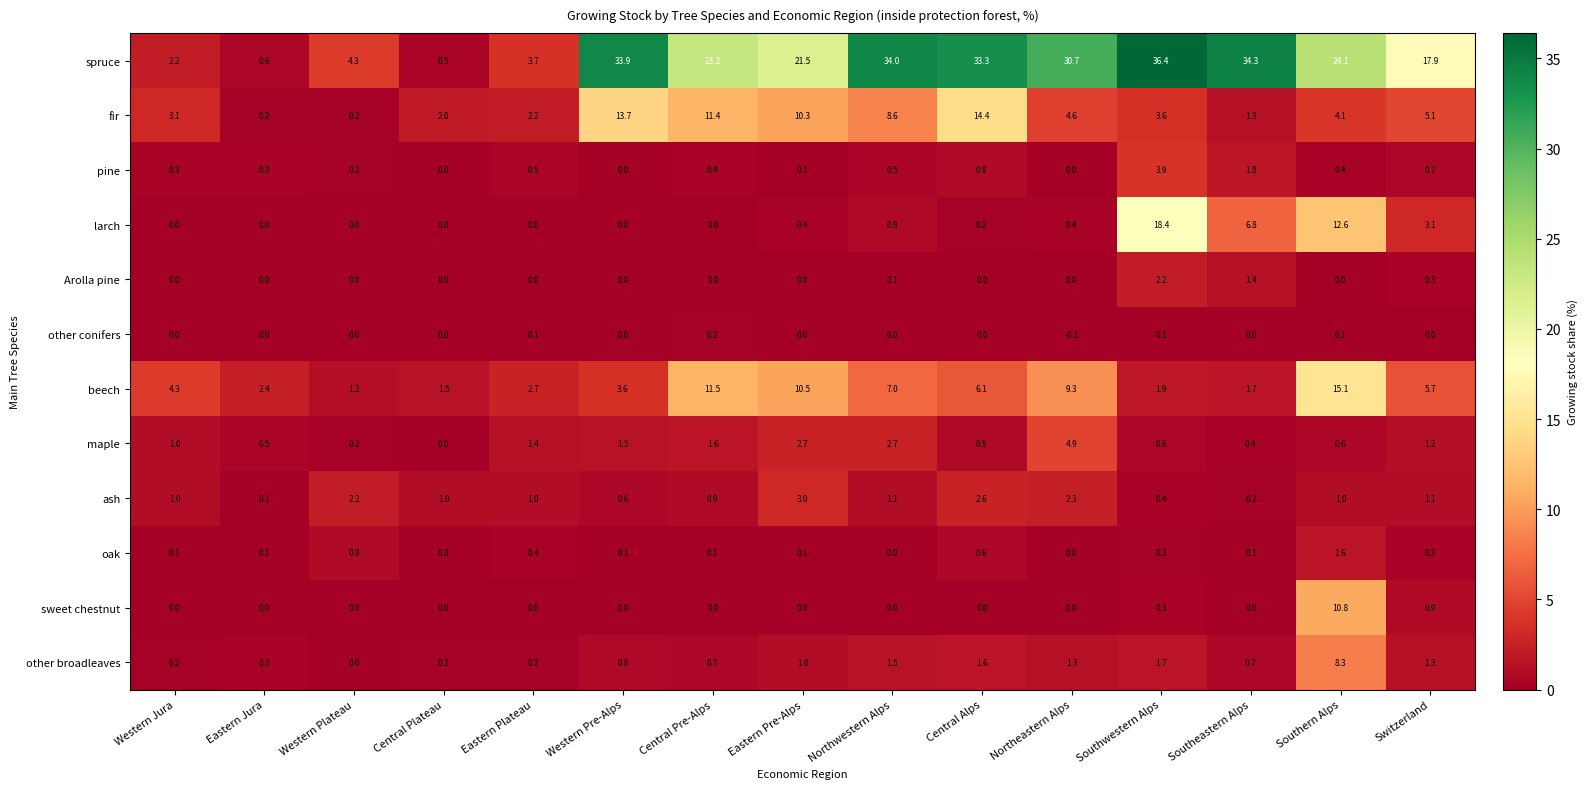

What is the difference between the fir values at Northeastern Alps and Western Pre-Alps?

9.1